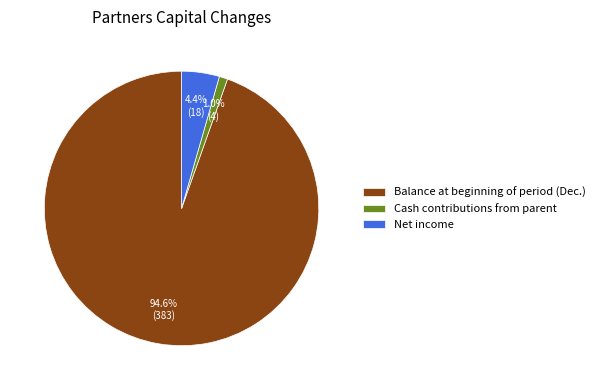

Which category has the smallest portion of the pie?

Cash contributions from parent